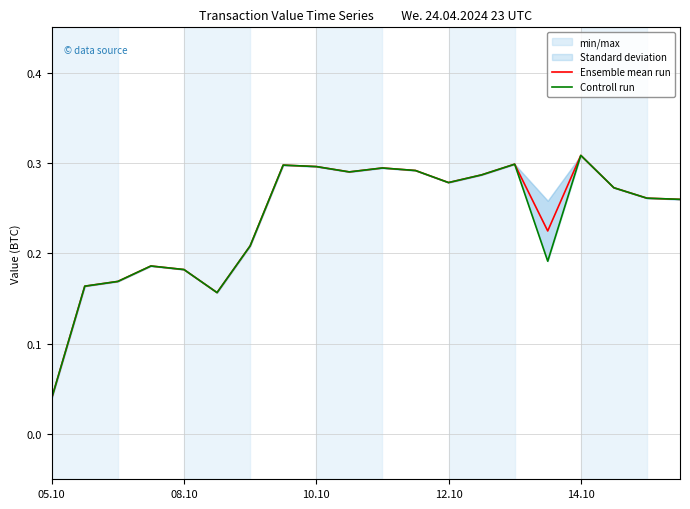

At which label does Ensemble mean run reach its minimum?

05.10